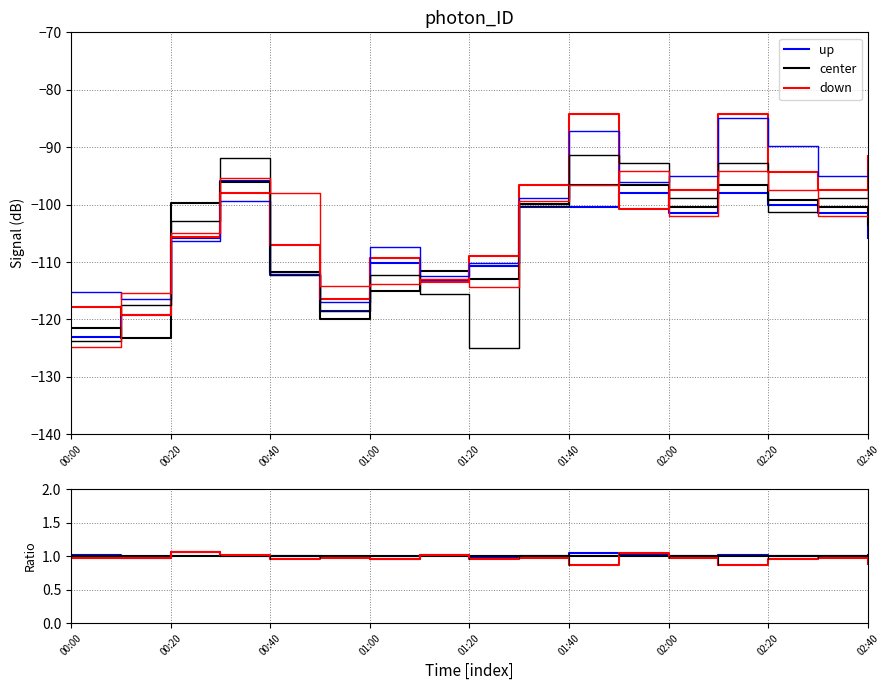

How many lines are shown in the chart?

6